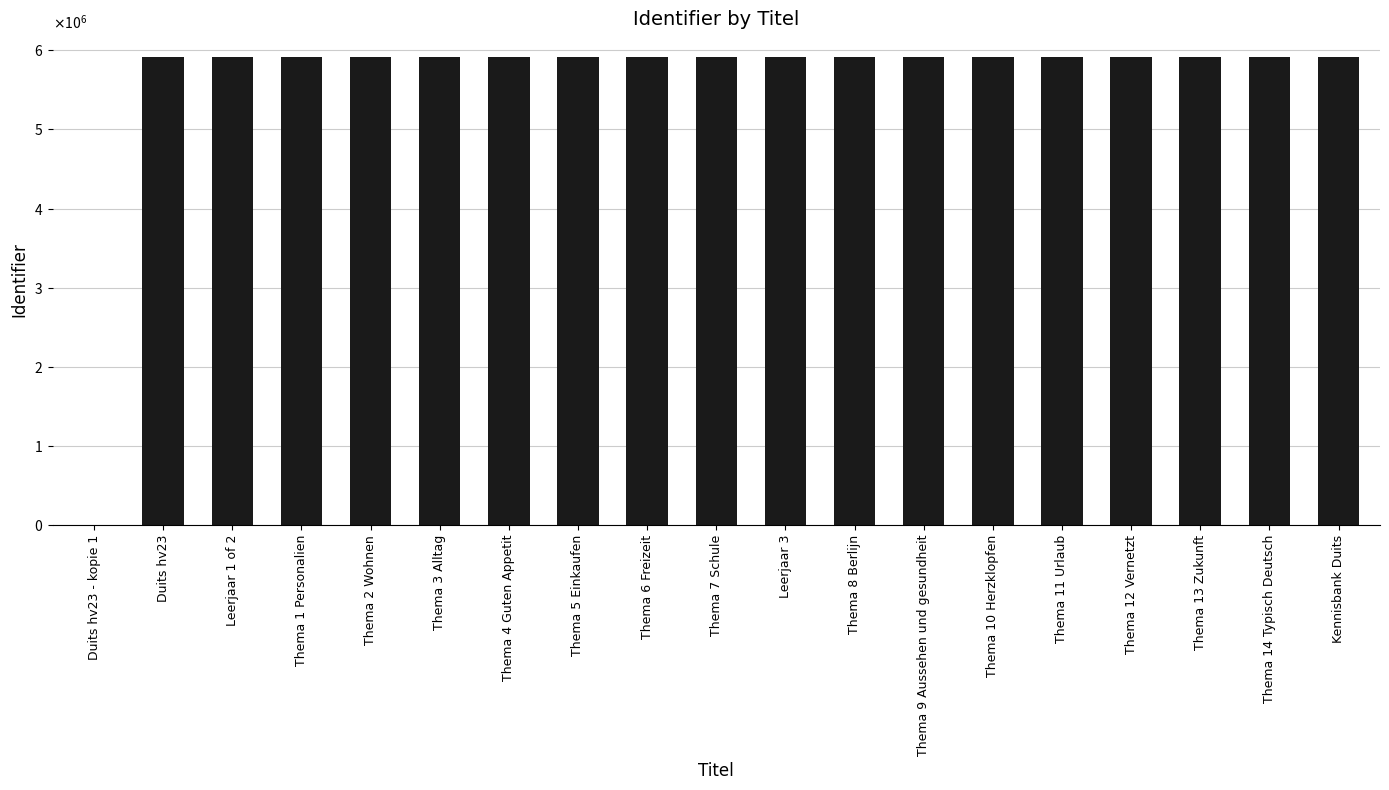

Reading left to right, list all the values displayed in this chart.

Duits hv23 - kopie 1=0	Duits hv23=5918530	Leerjaar 1 of 2=5918533	Thema 1 Personalien=5918534	Thema 2 Wohnen=5918537	Thema 3 Alltag=5918540	Thema 4 Guten Appetit=5918543	Thema 5 Einkaufen=5918546	Thema 6 Freizeit=5918549	Thema 7 Schule=5918552	Leerjaar 3=5918555	Thema 8 Berlijn=5918556	Thema 9 Aussehen und gesundheit=5918559	Thema 10 Herzklopfen=5918562	Thema 11 Urlaub=5918565	Thema 12 Vernetzt=5918568	Thema 13 Zukunft=5918571	Thema 14 Typisch Deutsch=5918574	Kennisbank Duits=5918577